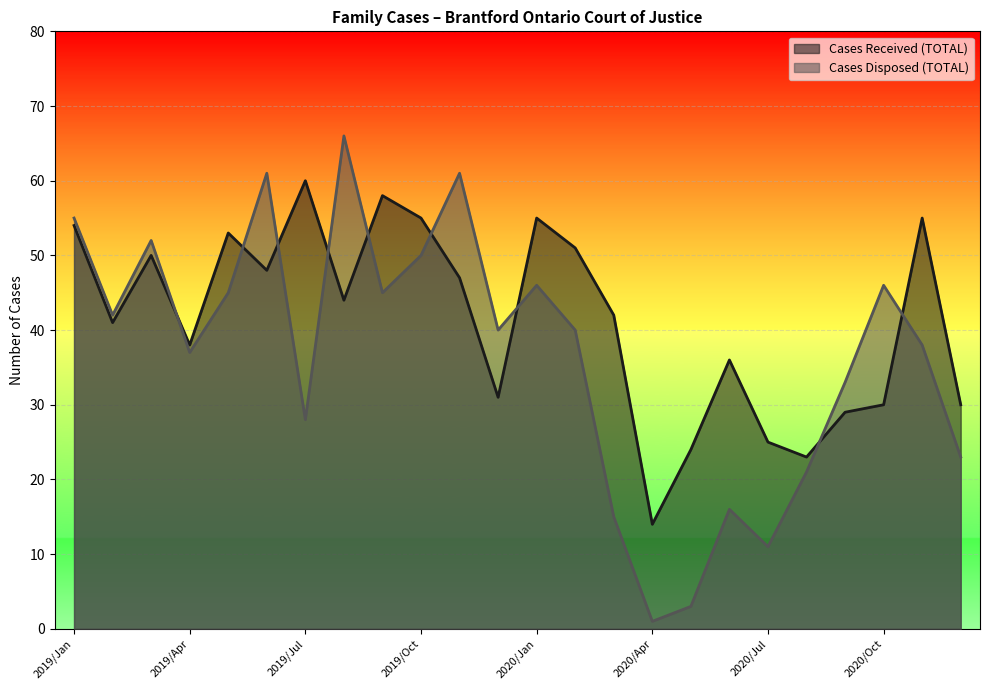

What is the value of the Cases Received (TOTAL) point at the 23rd from the left?

55